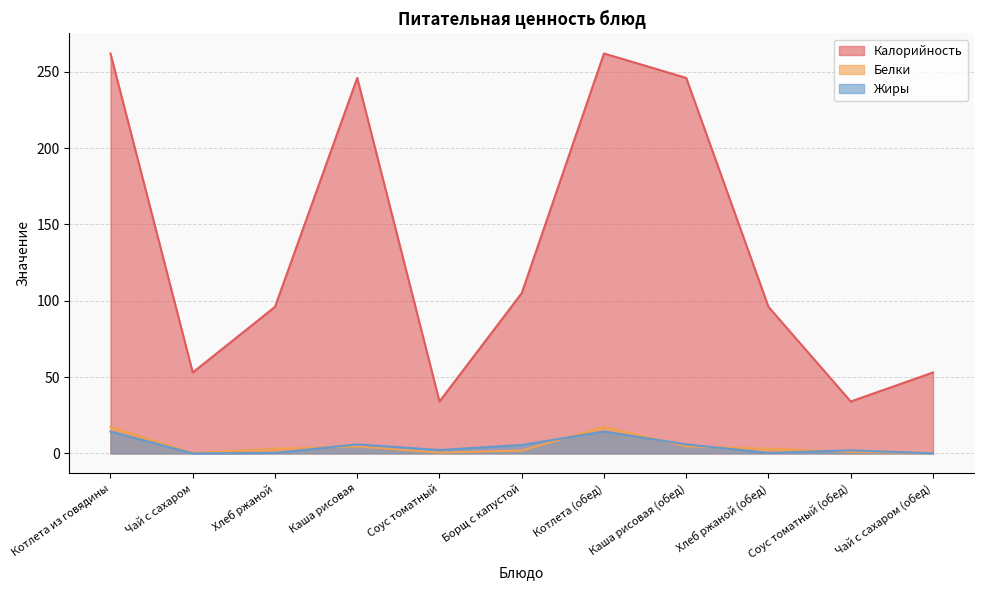

Which has a higher value, Котлета (обед) or Чай с сахаром?

Котлета (обед)